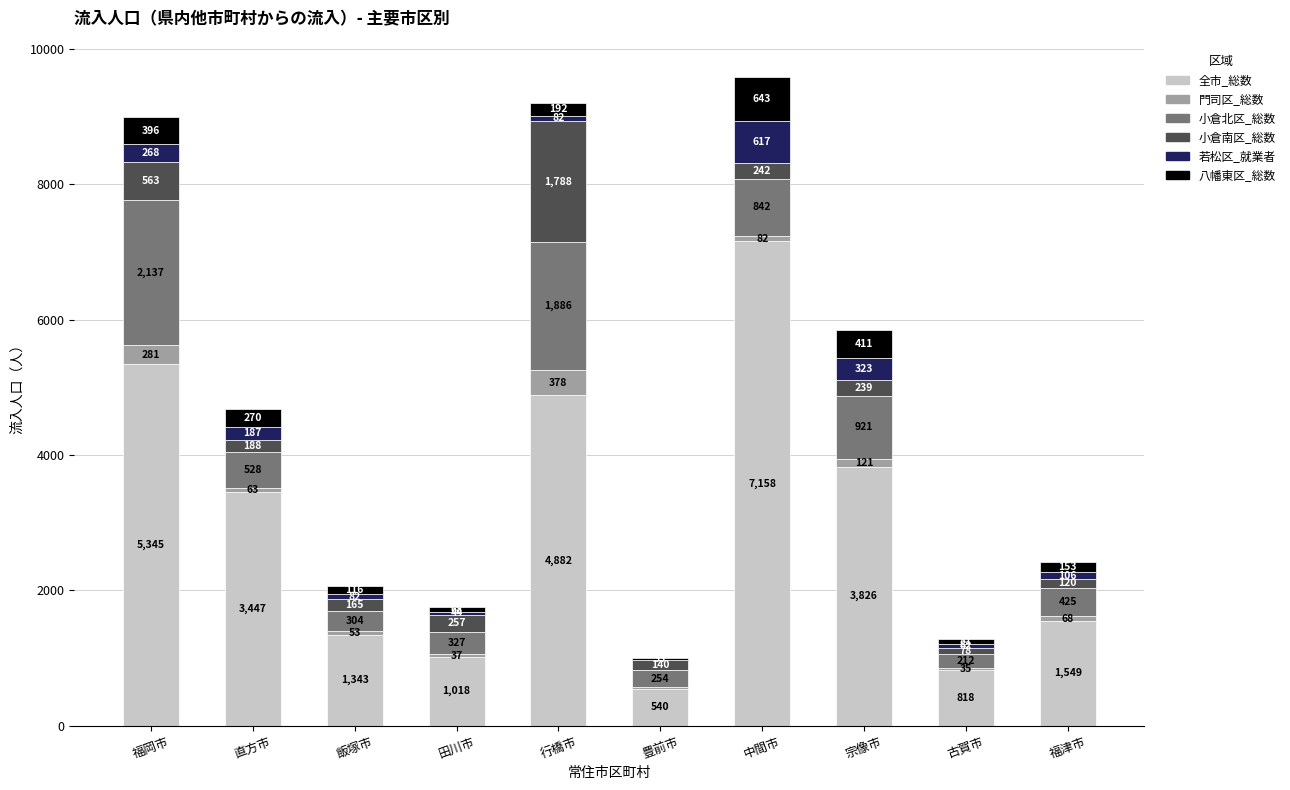

The value of 全市_総数 at 豊前市 is 540. True or false?

True